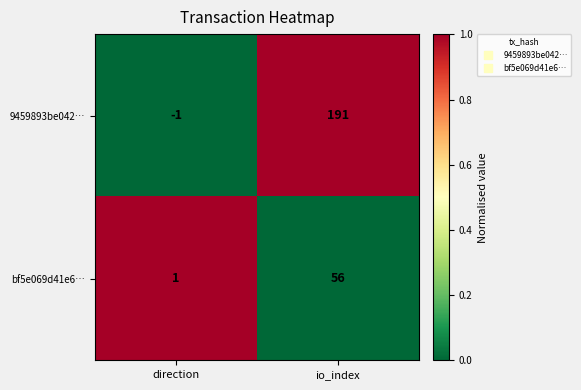

Which series has the widest spread of values?

9459893be042…